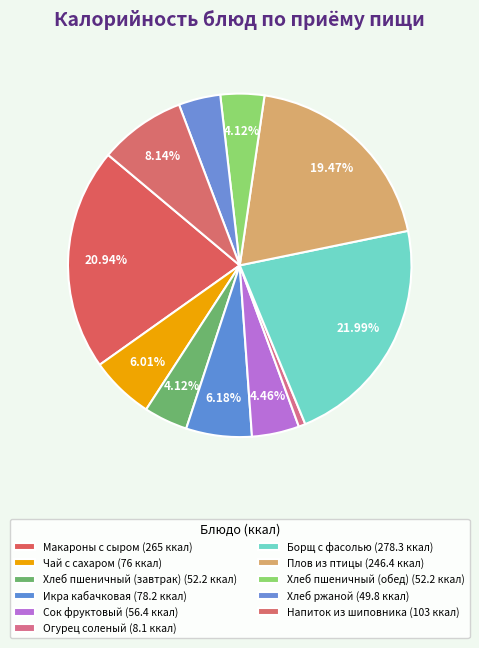

What percentage is NOT represented by Икра кабачковая?

93.8%